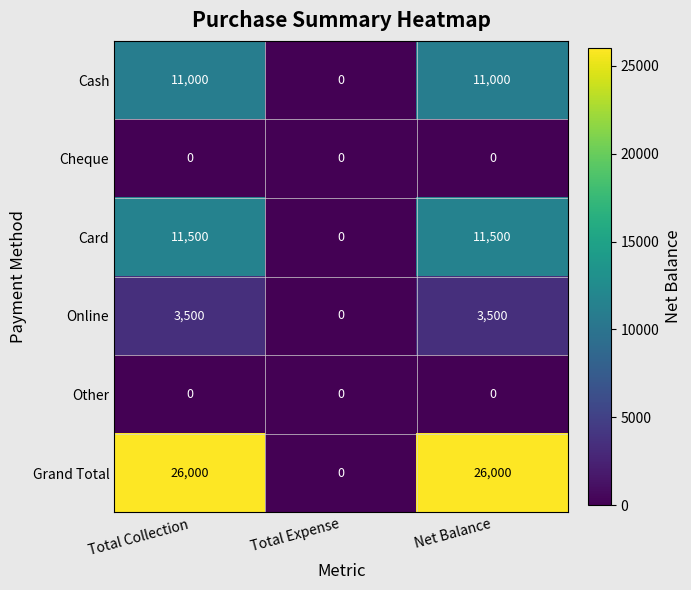

How many data points does each series have?

3